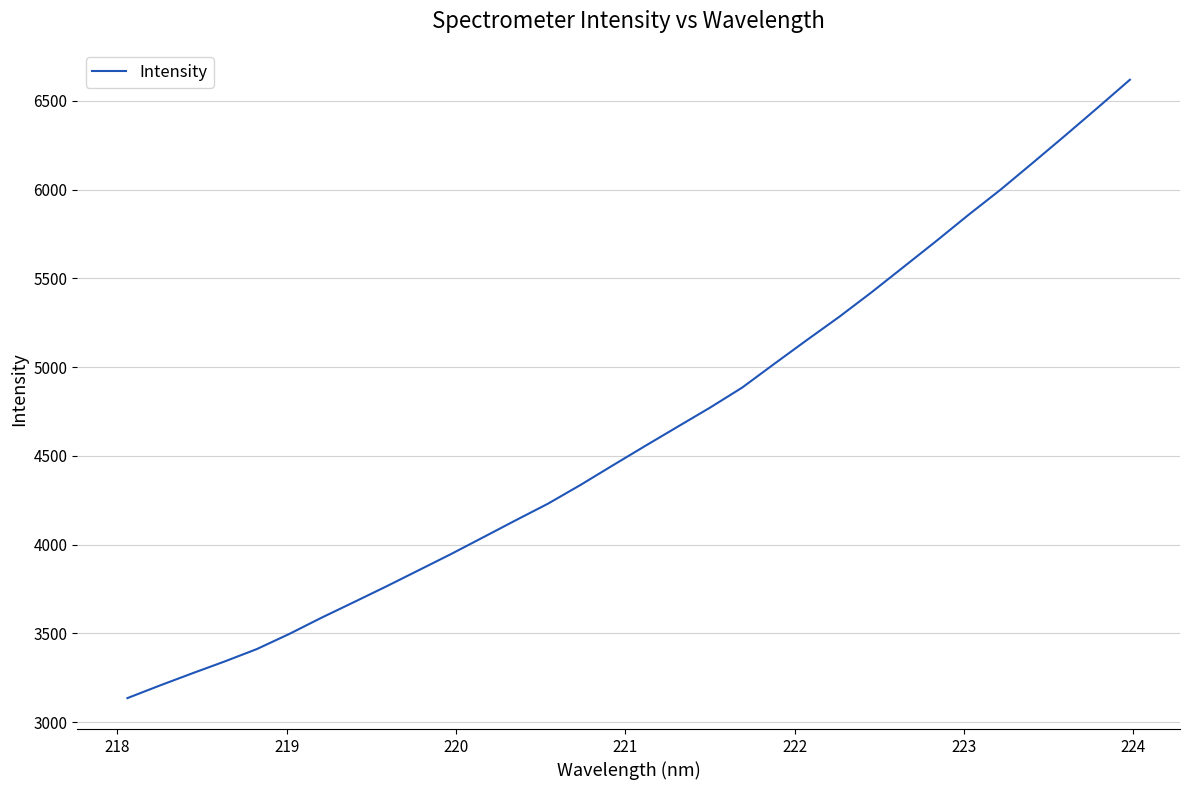

What is the difference between the maximum and minimum values?

3483.9